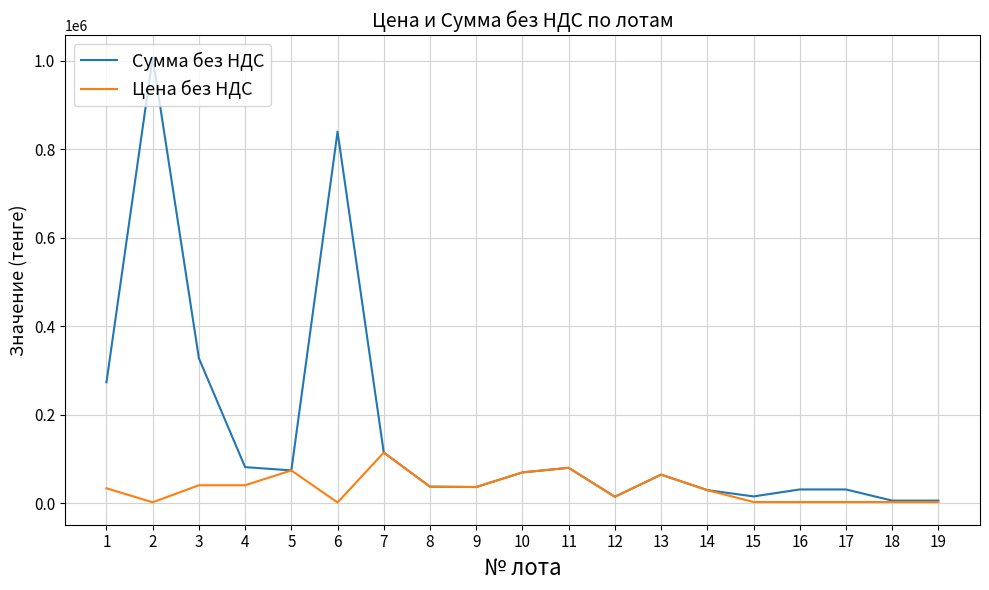

What is the greatest value displayed?

1008000